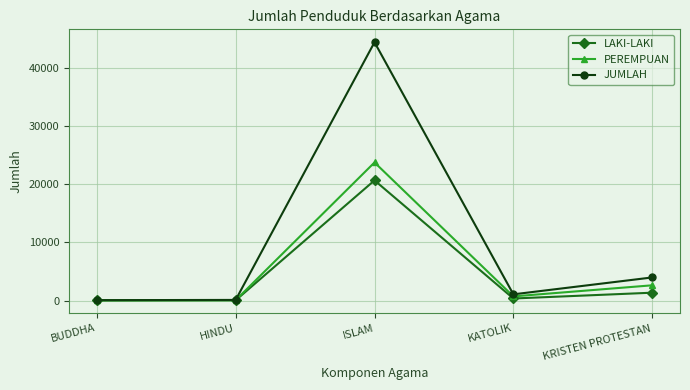

What is the value of the JUMLAH point at the 3rd from the left?

44339